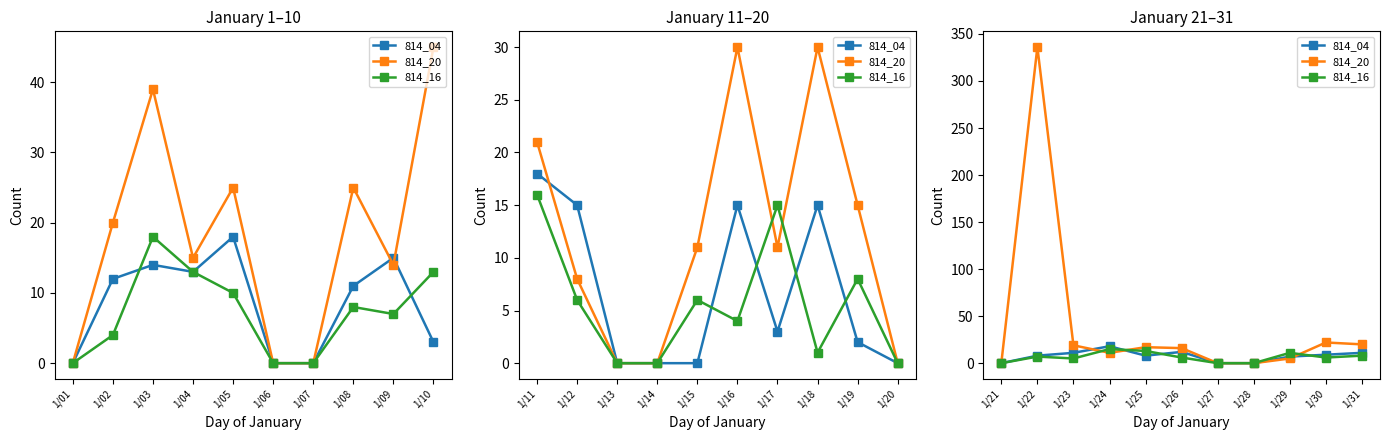

What is the average value of the 814_16 series?

6